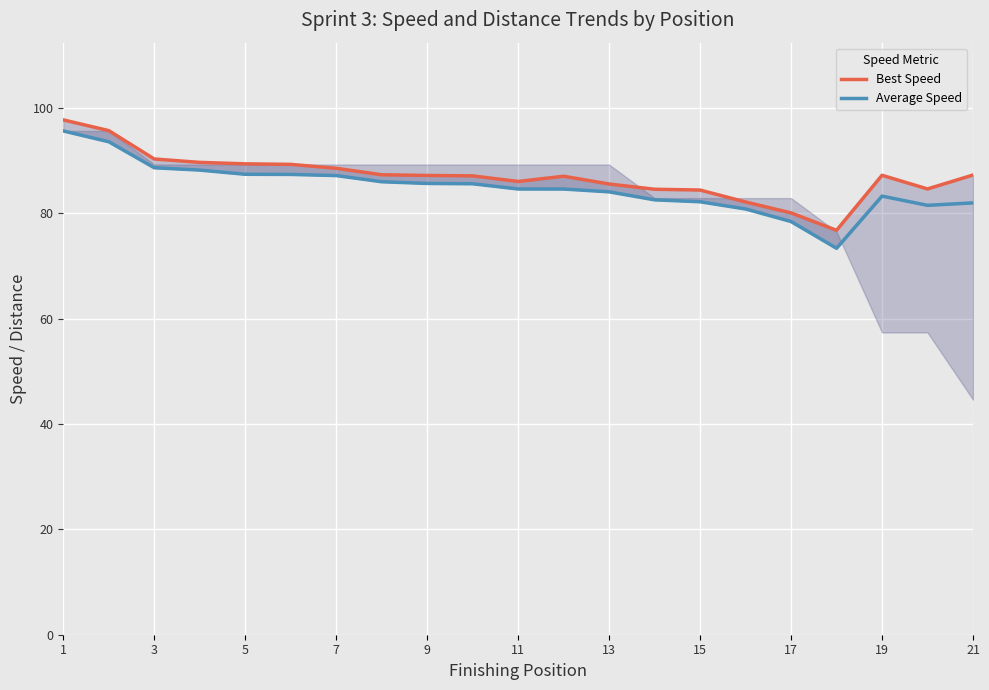

Rank the series by their maximum value, from highest to lowest.

Best Speed, Average Speed